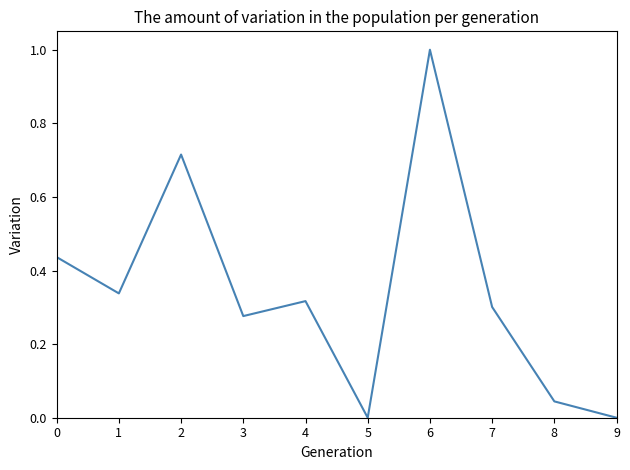

Read the value at 6.

1.0